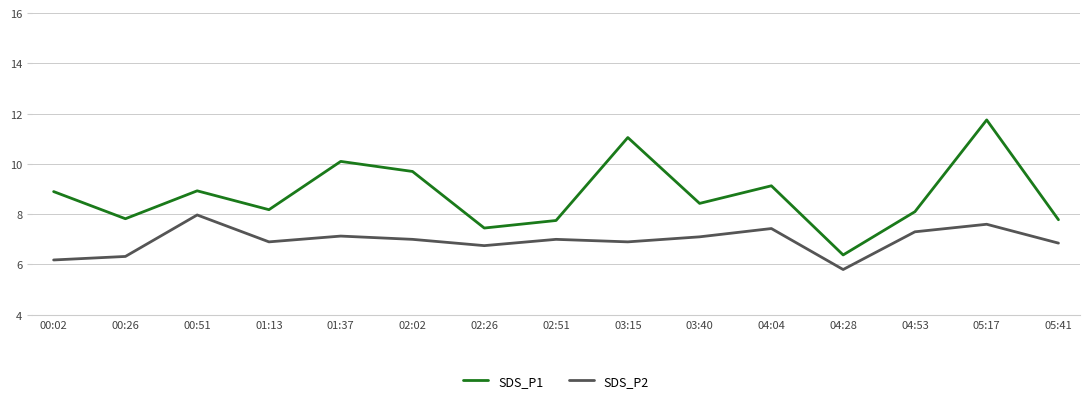

True or false: SDS_P1 and SDS_P2 cross at least once.

False